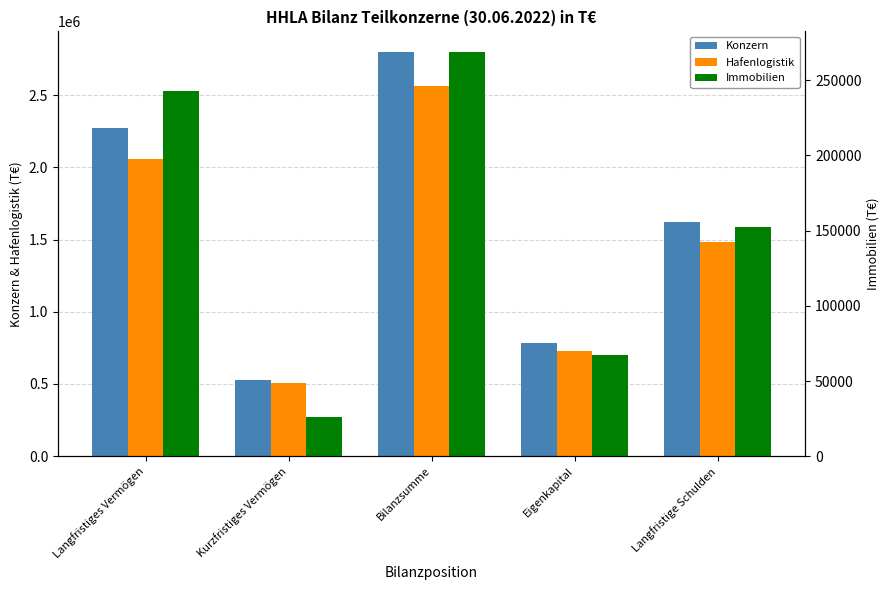

What is the difference between the second highest and minimum values in the Konzern series?

1748681